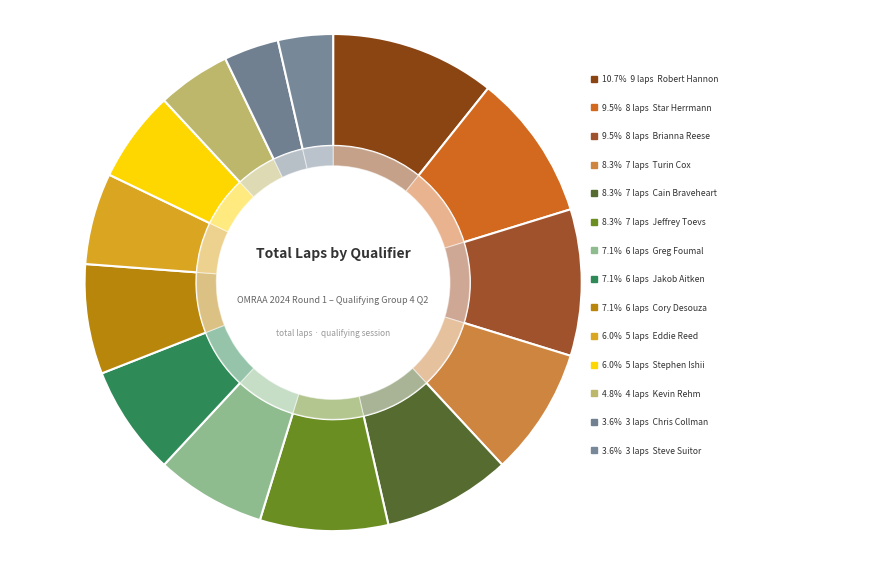

Which has a higher value, Stephen Ishii or Steve Suitor?

Stephen Ishii